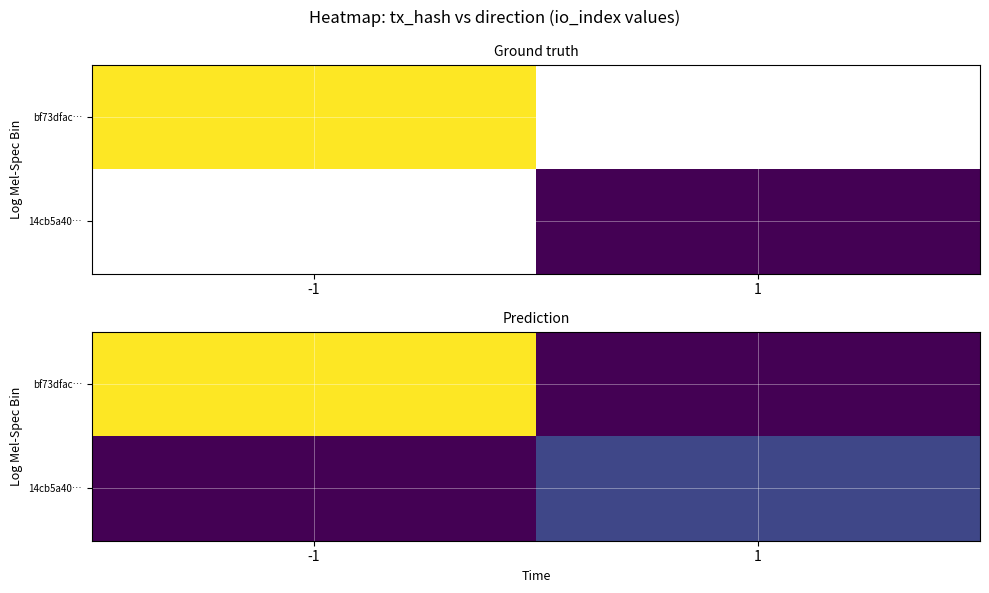

The bf73dfac… series shows 0 at 1. True or false?

True